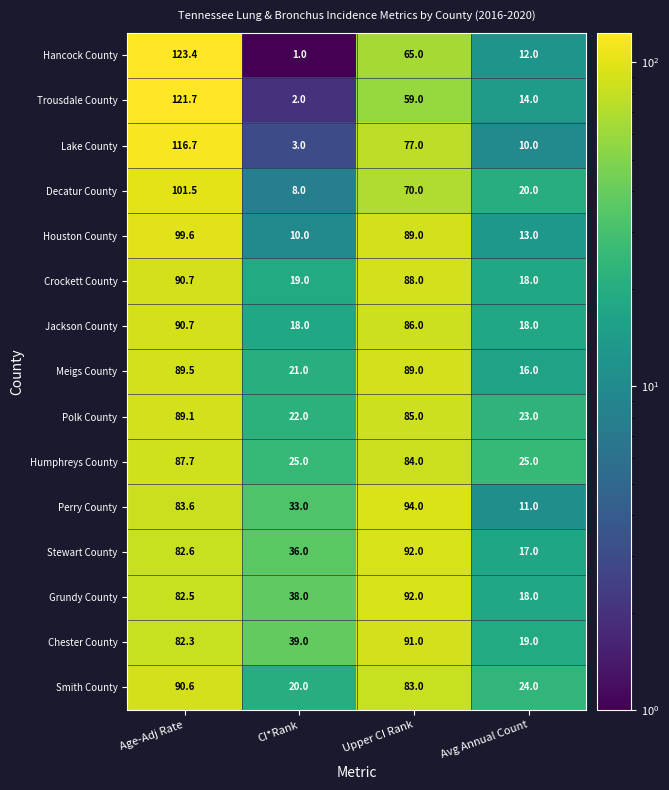

What is the average value of the Humphreys County series?

55.4